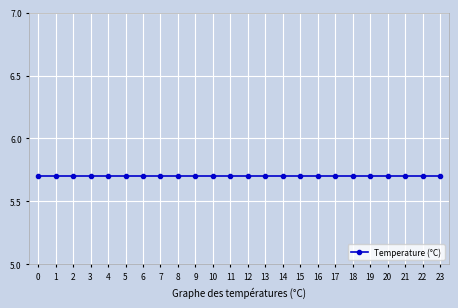

True or false: there are more than 2 points higher than both neighbors.

False